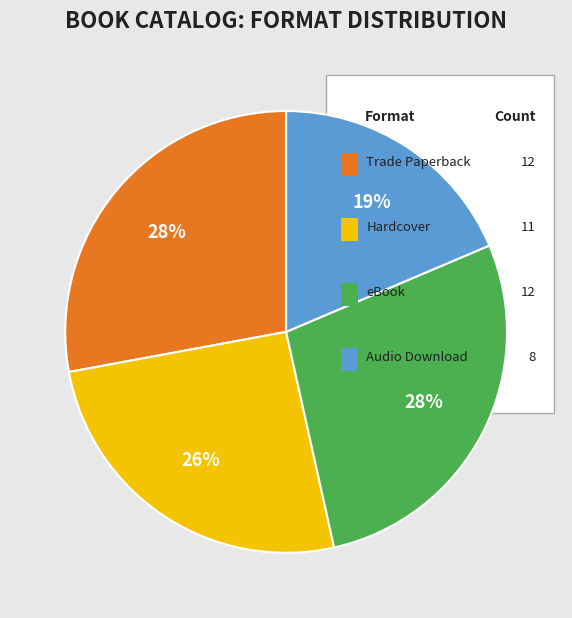

Does any single category account for the majority?

No